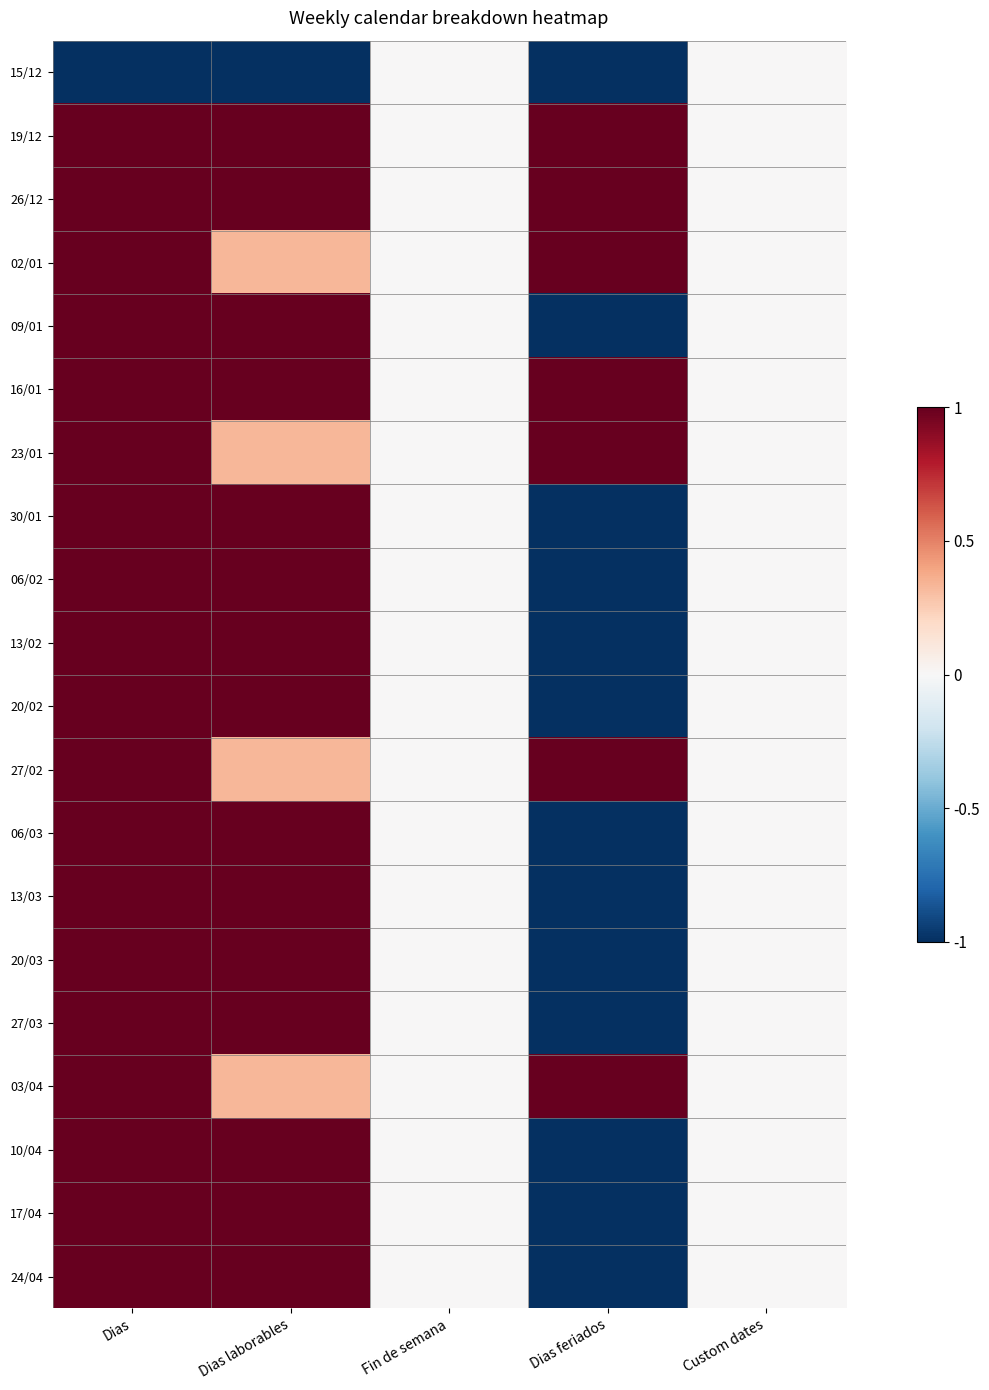

List the series in order of their peak value, highest first.

19/12, 26/12, 02/01, 09/01, 16/01, 23/01, 30/01, 06/02, 13/02, 20/02, 27/02, 06/03, 13/03, 20/03, 27/03, 03/04, 10/04, 17/04, 24/04, 15/12